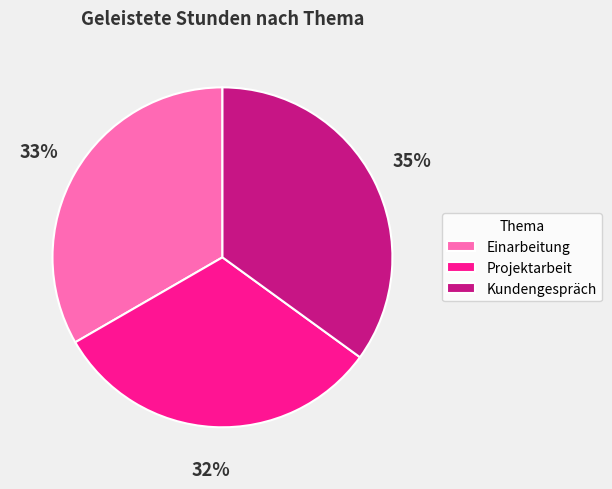

True or false: Projektarbeit accounts for 25% of the total.

False